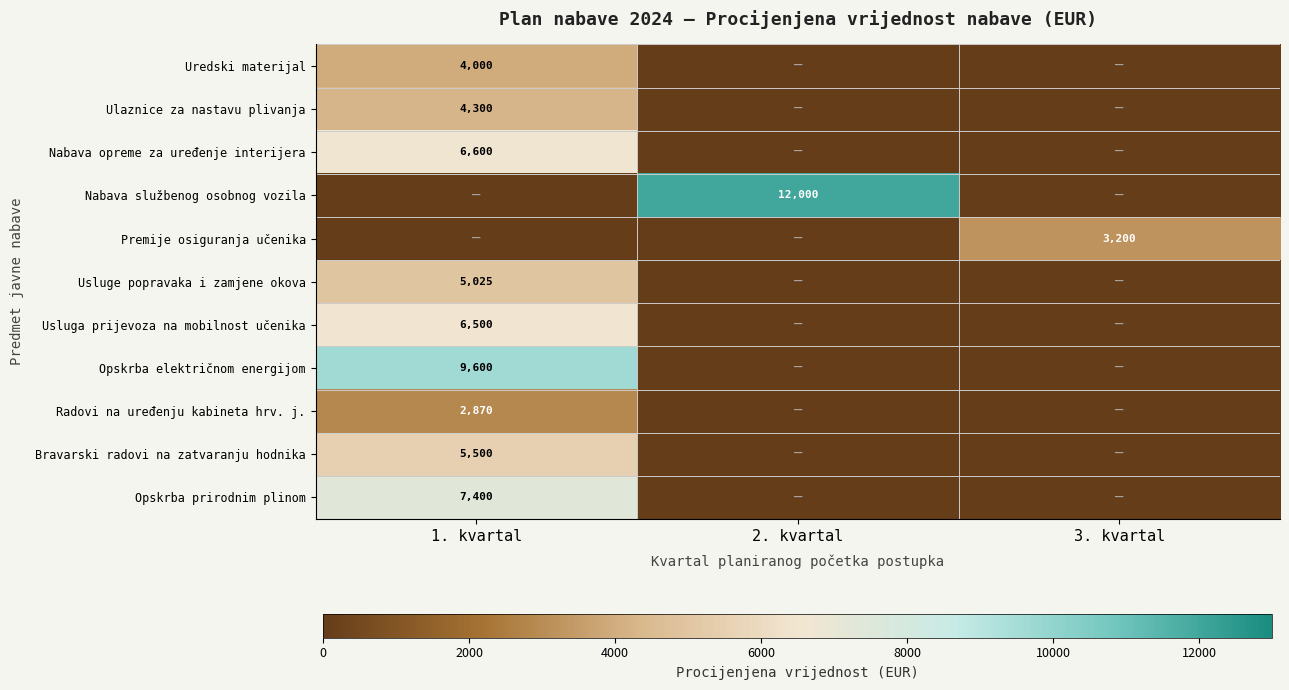

Is the value of Usluge popravaka i zamjene okova at 1. kvartal greater than the value of Opskrba električnom energijom at 1. kvartal?

No